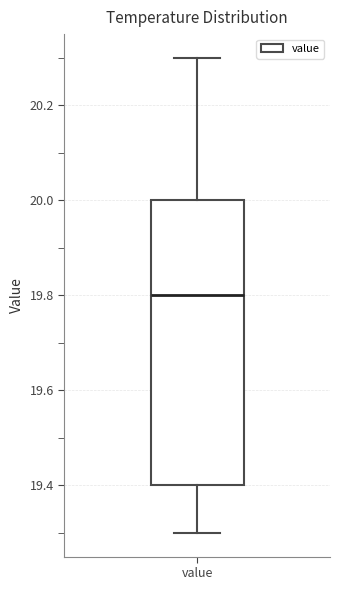

Where does the lower whisker of the box for value end on the y-axis? The values are not printed on the chart, so give them approximately, as read against the axis.

19.3